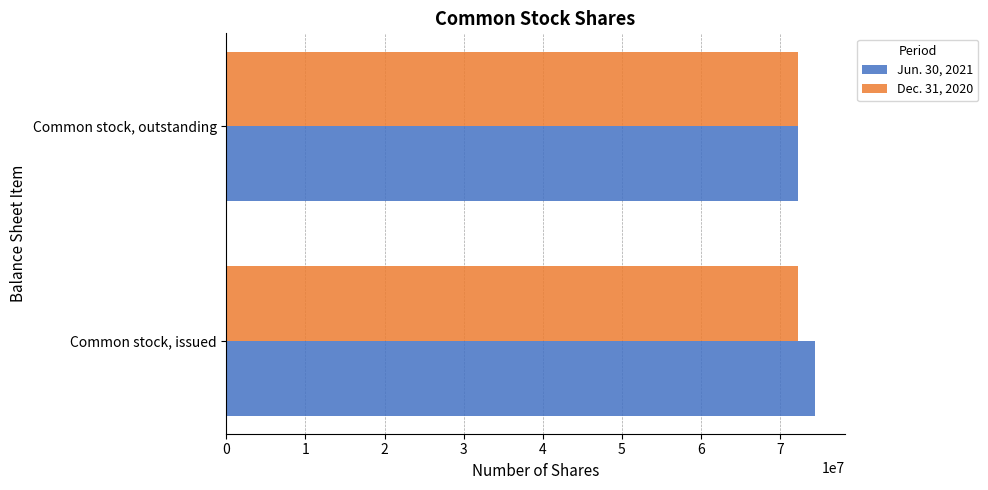

What is the smallest value displayed?

72262829